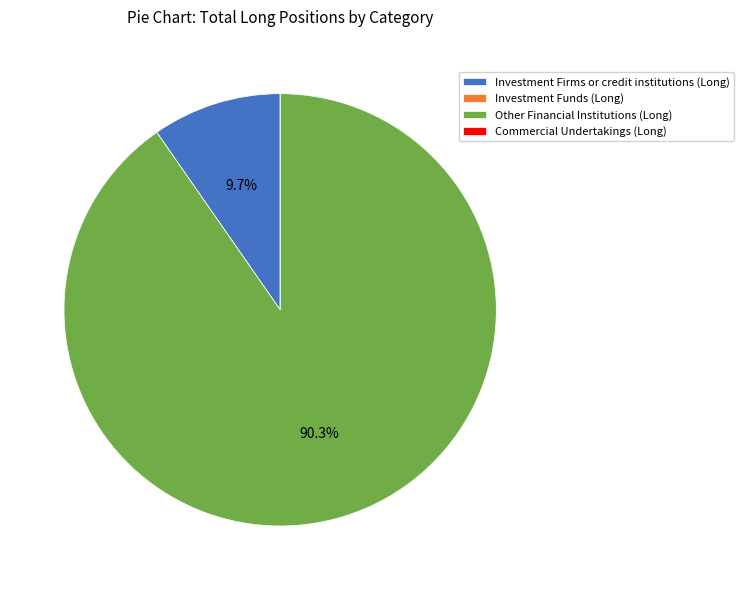

How much of the chart is everything except Other Financial Institutions (Long)?

9.7%